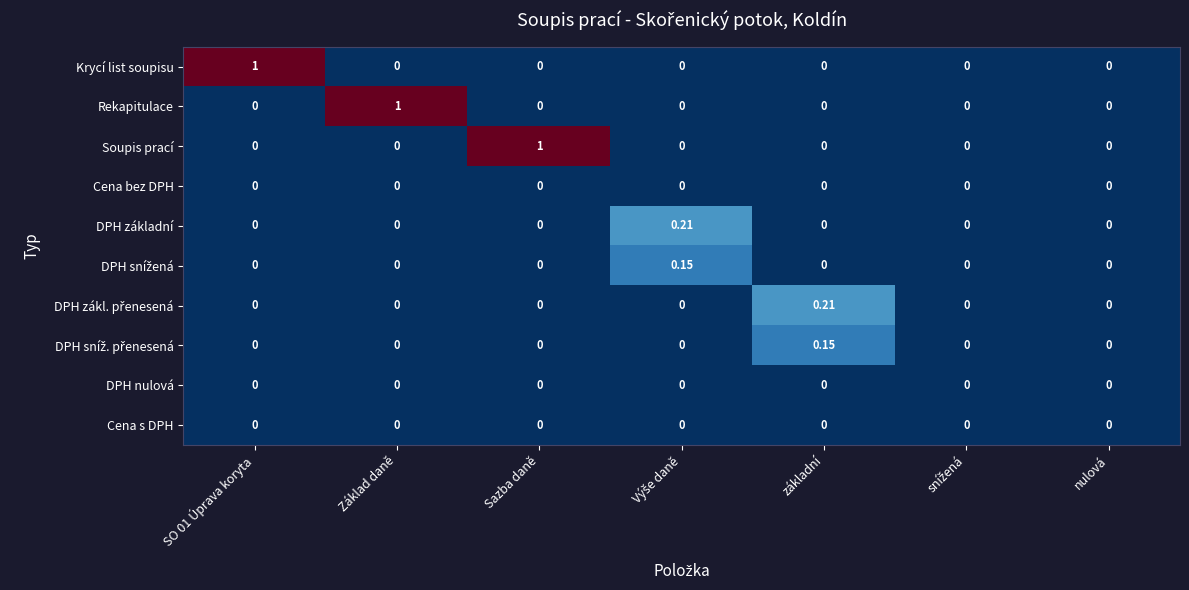

Between Základ daně and základní, which series saw the biggest shift?

Rekapitulace